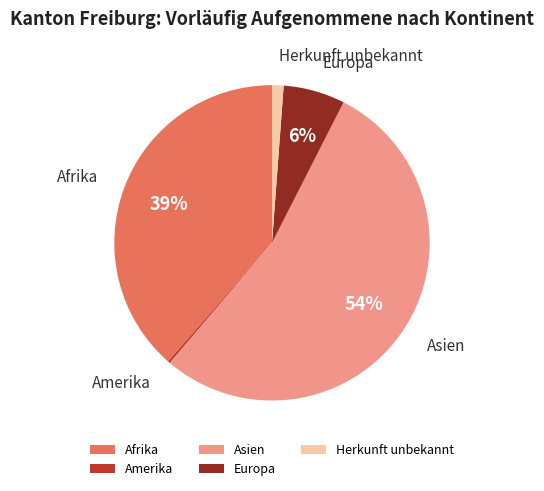

What is the largest slice in the pie chart?

Asien